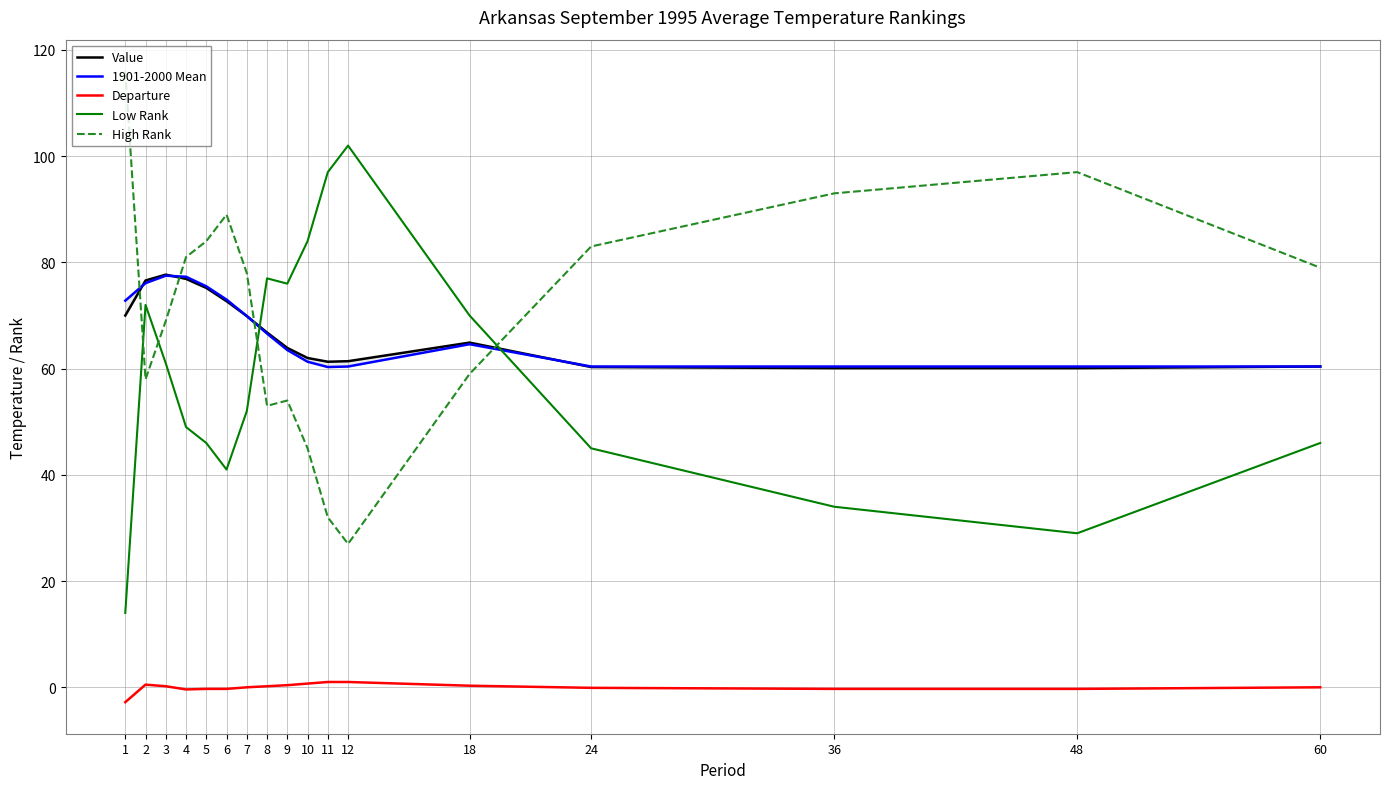

How many series are shown in this chart?

5